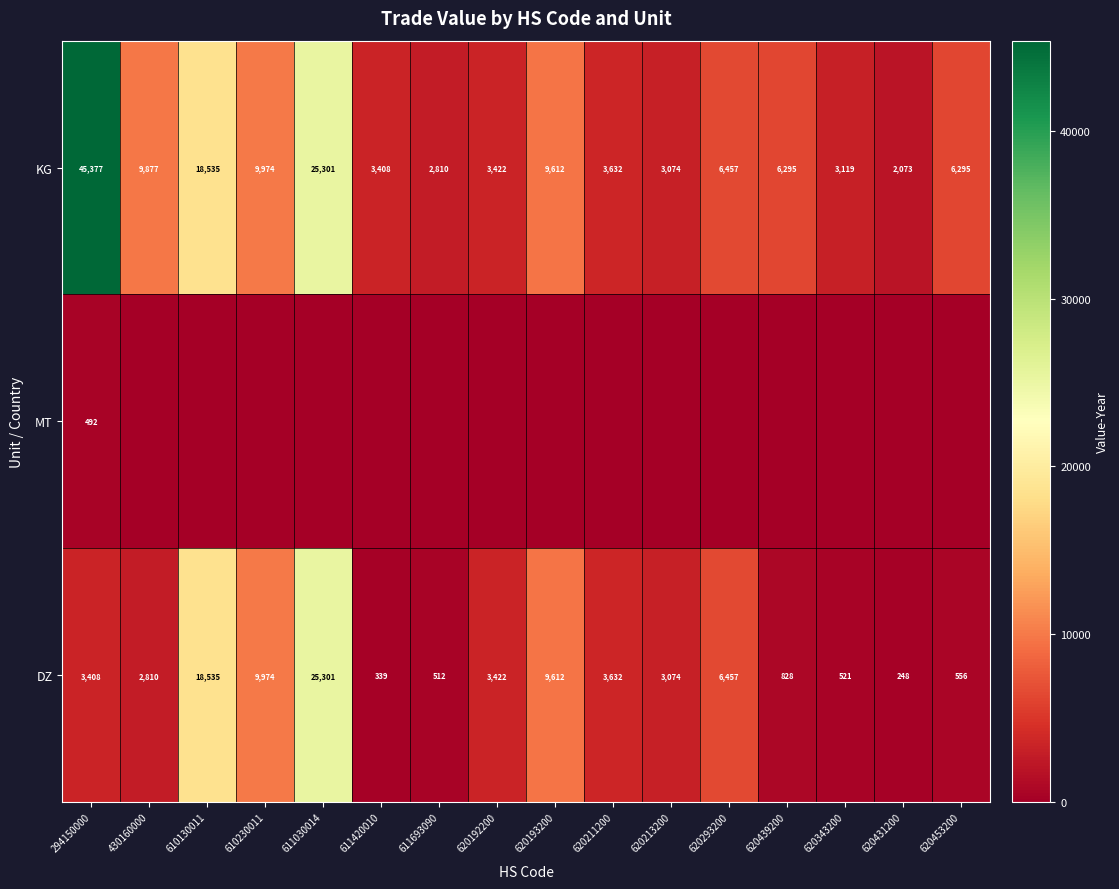

At which label is KG closest to 23725?

611030014